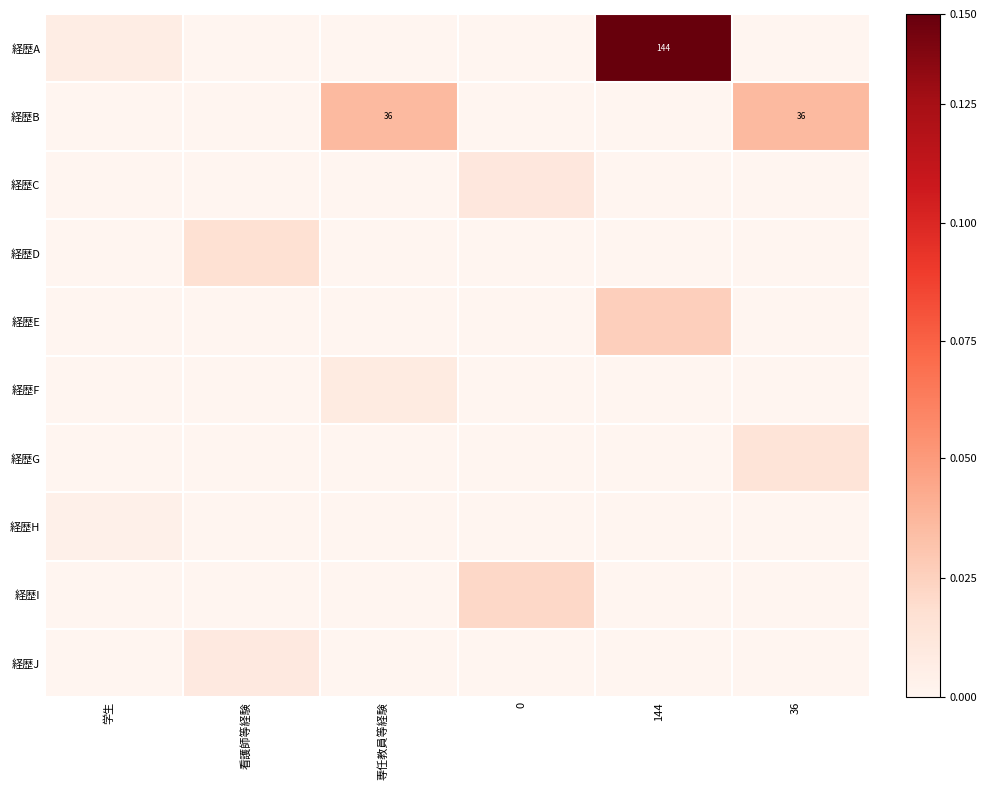

Which series has the largest total across all categories?

経歴A